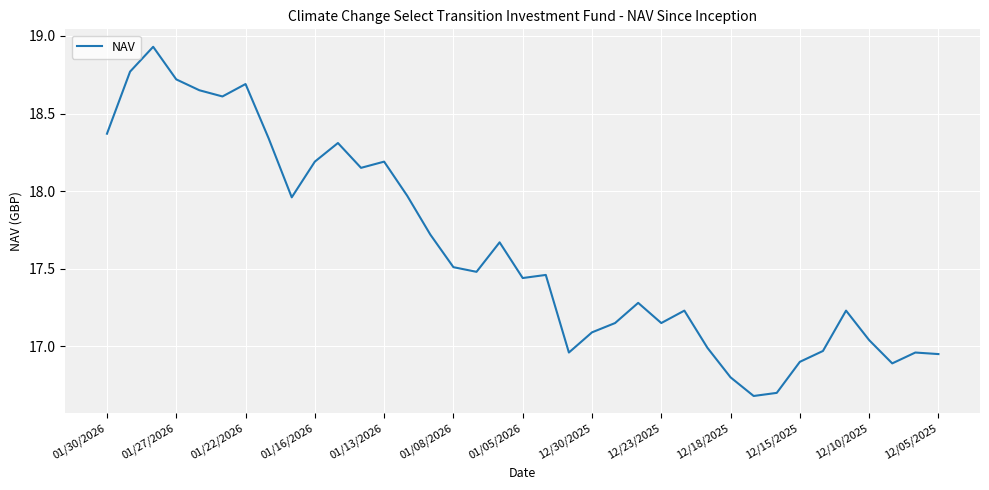

What is the smallest value displayed?

16.7